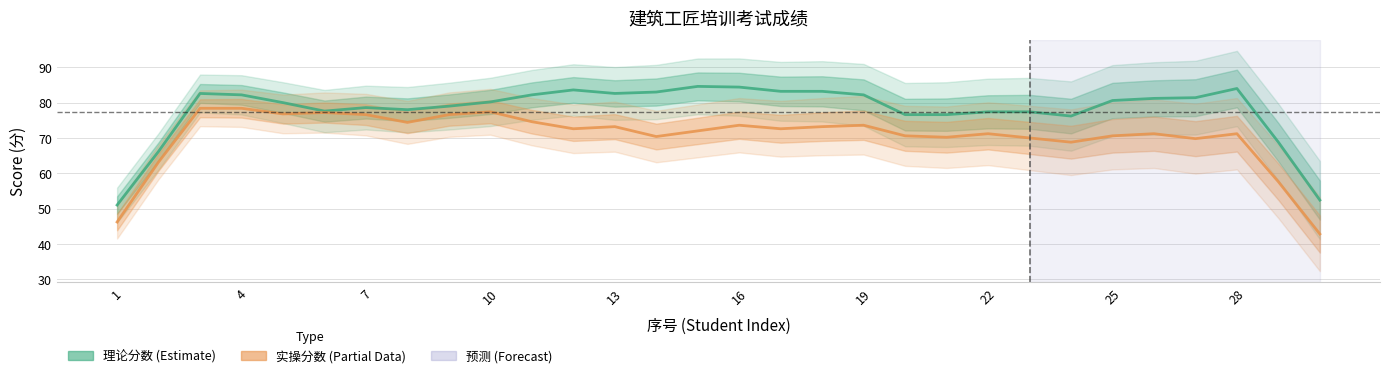

At which label does 理论分数 reach its minimum?

1